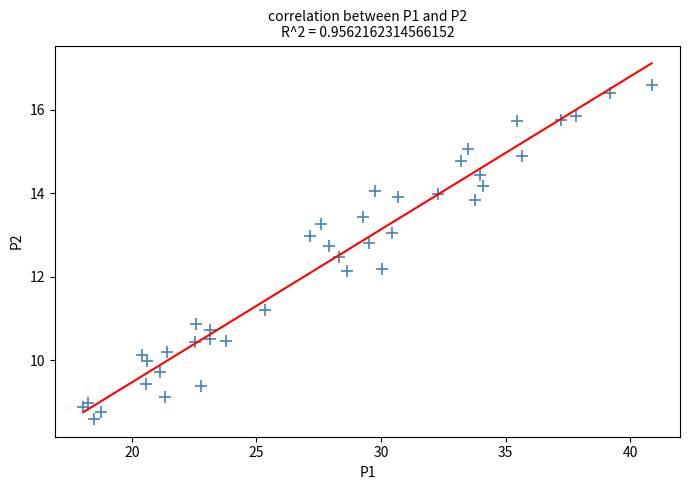

What is the range of X values (max minus min)?

22.8